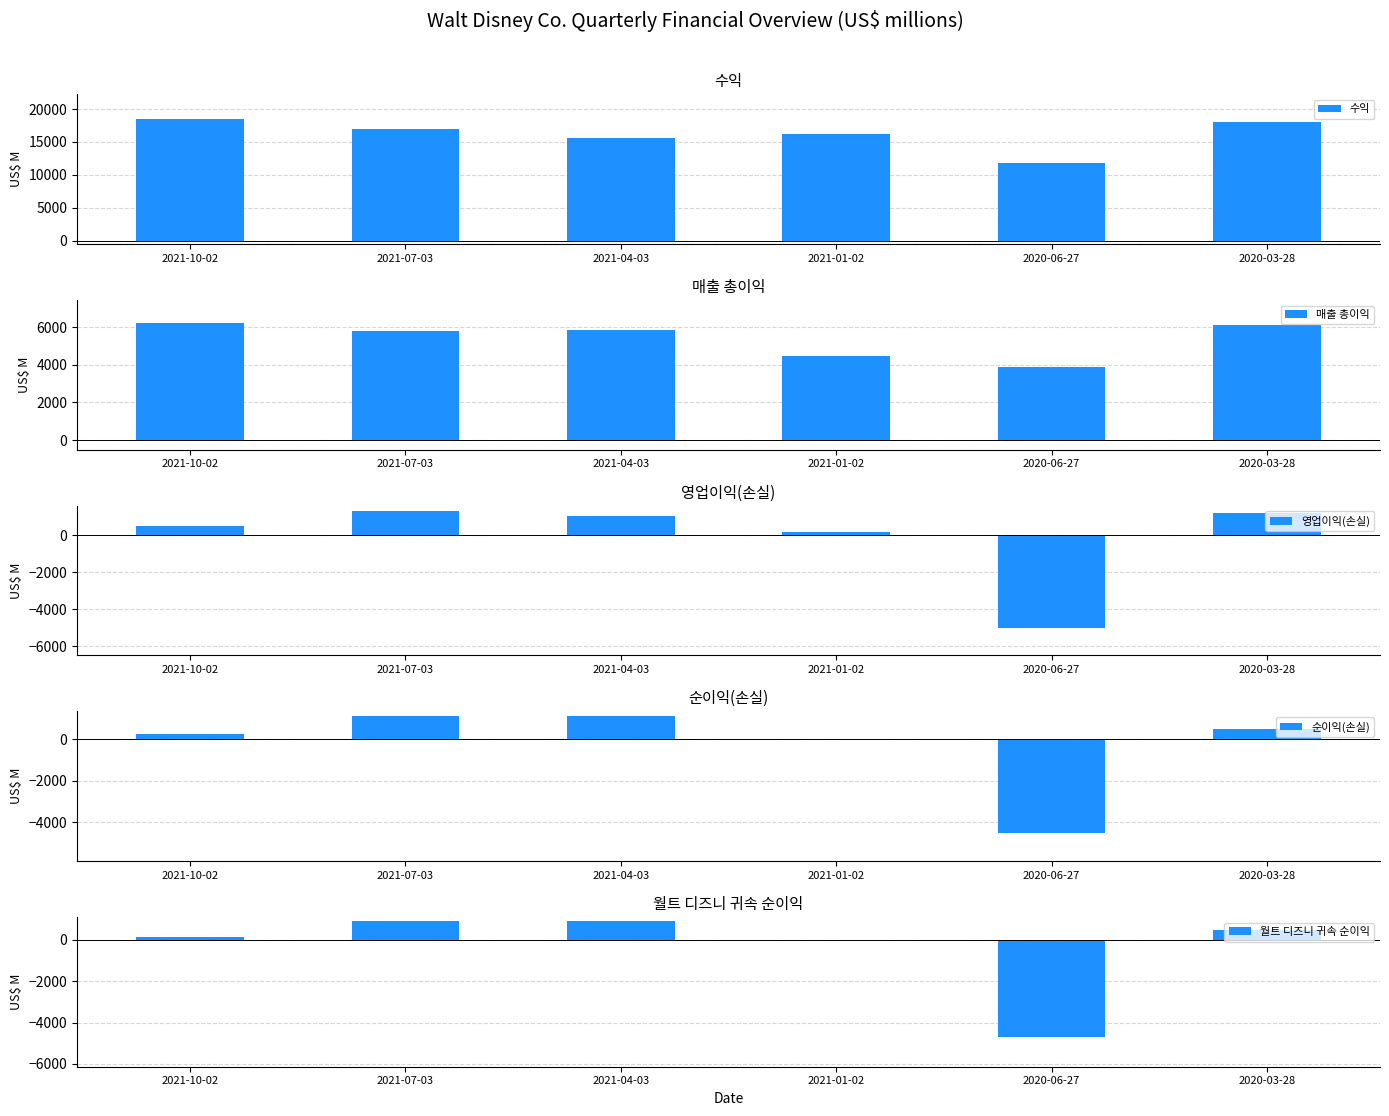

The 월트 디즈니 귀속 순이익 series shows 24 at 2021-01-02. True or false?

False